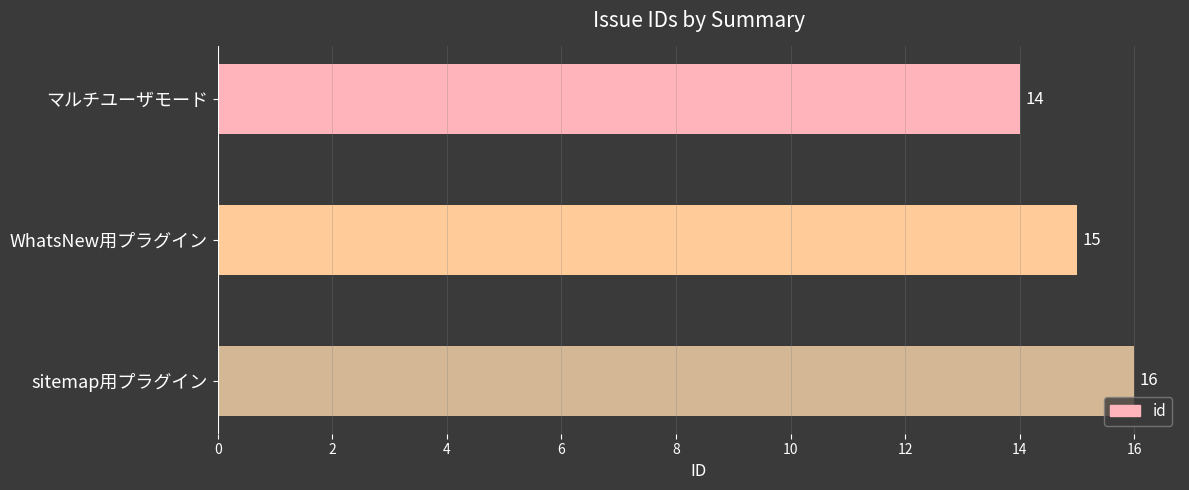

Reading top to bottom, list all the values displayed in this chart.

マルチユーザモード=14	WhatsNew用プラグイン=15	sitemap用プラグイン=16